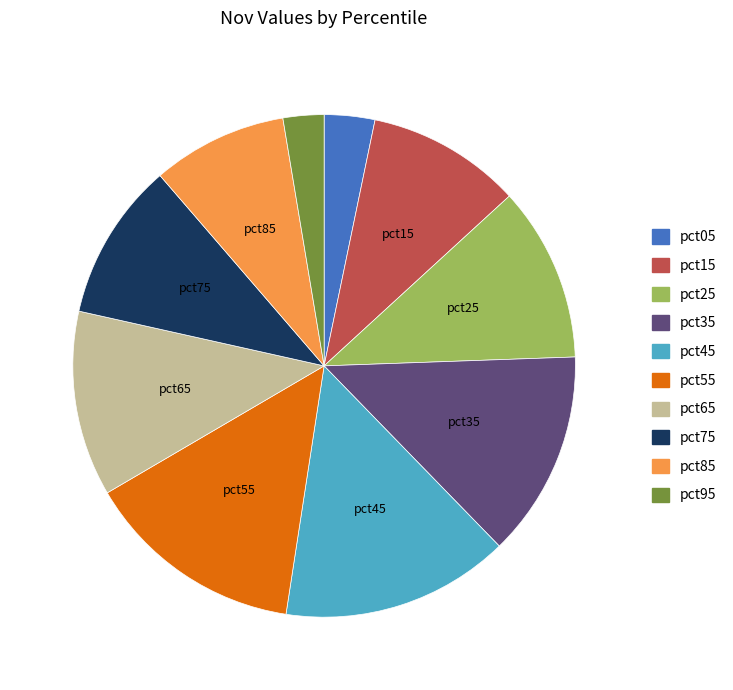

Is it true that pct25 is 2% of the pie?

False